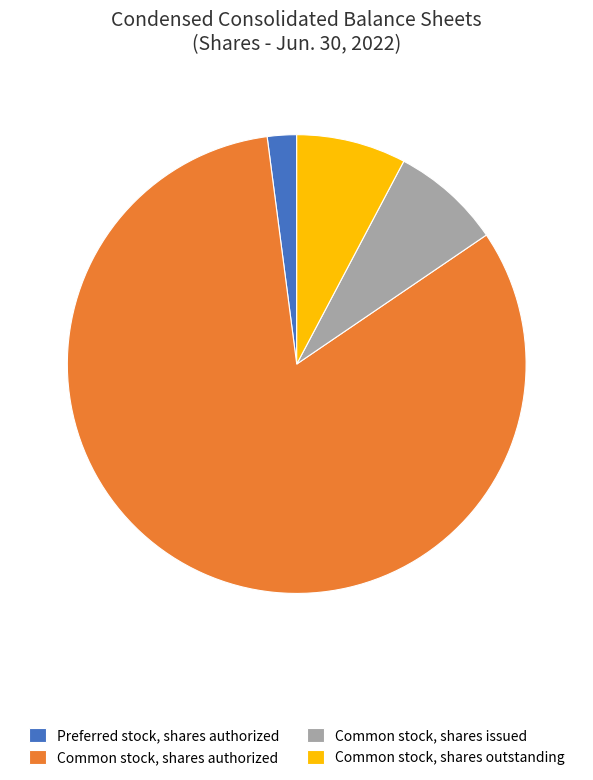

Do Common stock, shares authorized and Common stock, shares outstanding together represent more than half of the pie?

Yes